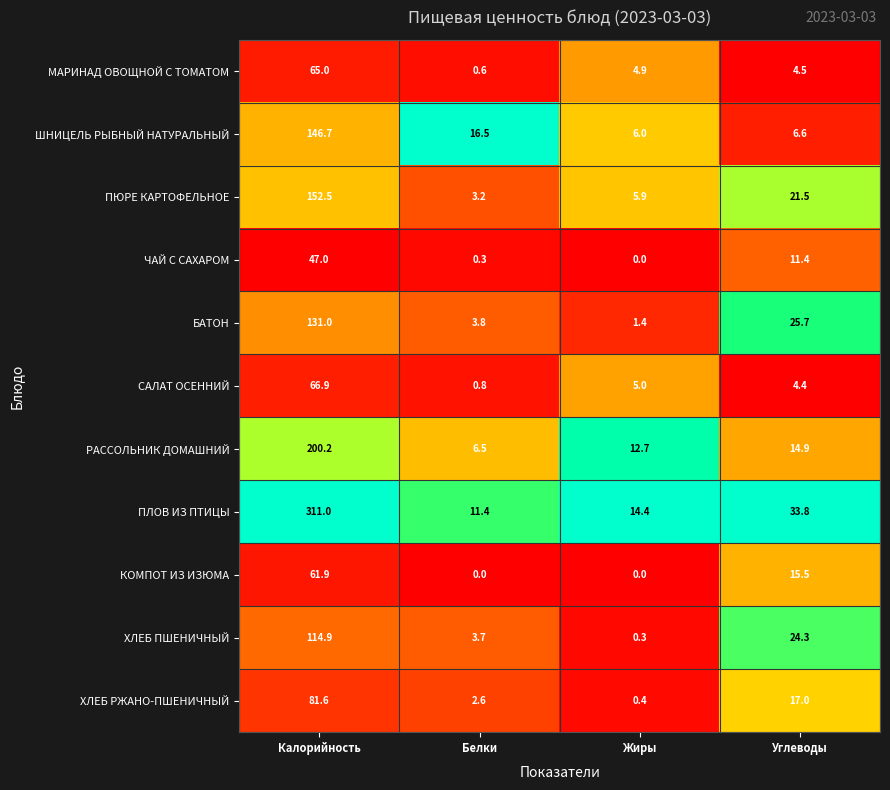

Rank the series by their maximum value, from lowest to highest.

ЧАЙ С САХАРОМ, КОМПОТ ИЗ ИЗЮМА, МАРИНАД ОВОЩНОЙ С ТОМАТОМ, САЛАТ ОСЕННИЙ, ХЛЕБ РЖАНО-ПШЕНИЧНЫЙ, ХЛЕБ ПШЕНИЧНЫЙ, БАТОН, ШНИЦЕЛЬ РЫБНЫЙ НАТУРАЛЬНЫЙ, ПЮРЕ КАРТОФЕЛЬНОЕ, РАССОЛЬНИК ДОМАШНИЙ, ПЛОВ ИЗ ПТИЦЫ